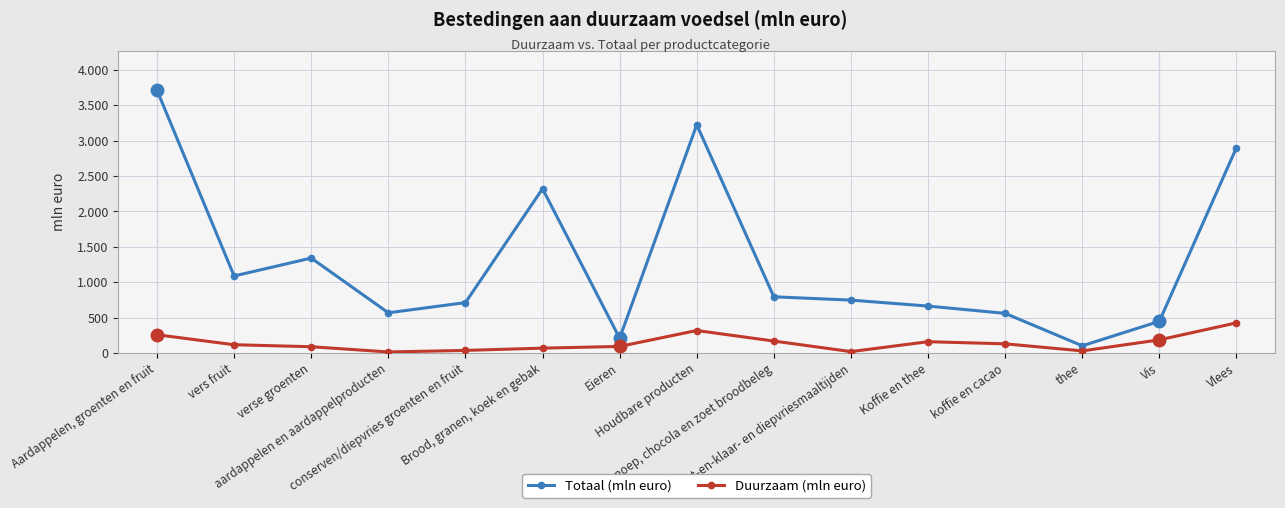

What is the label of the 3rd point from the right?

thee